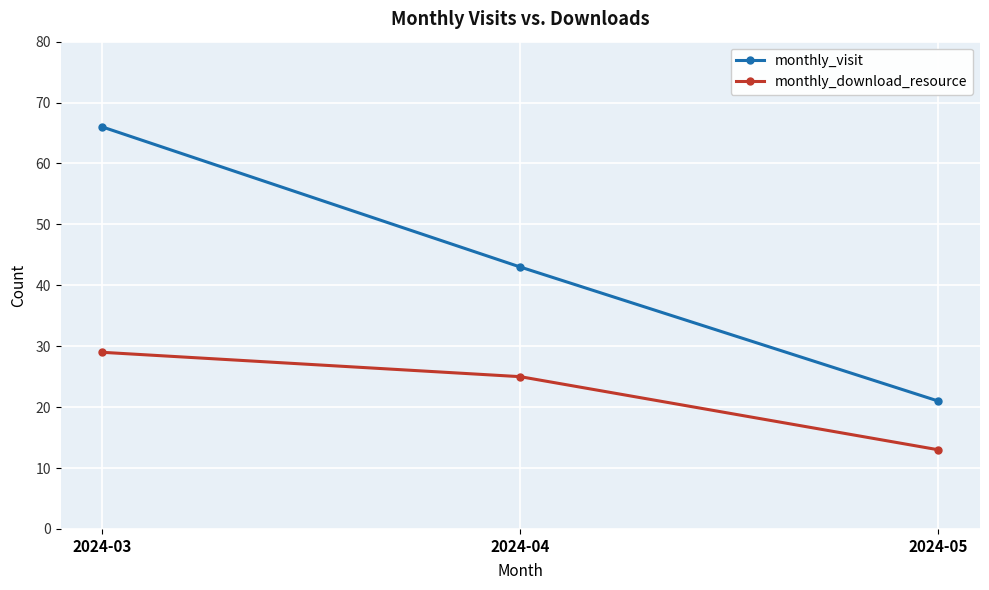

Which category has the highest value across all series?

2024-03